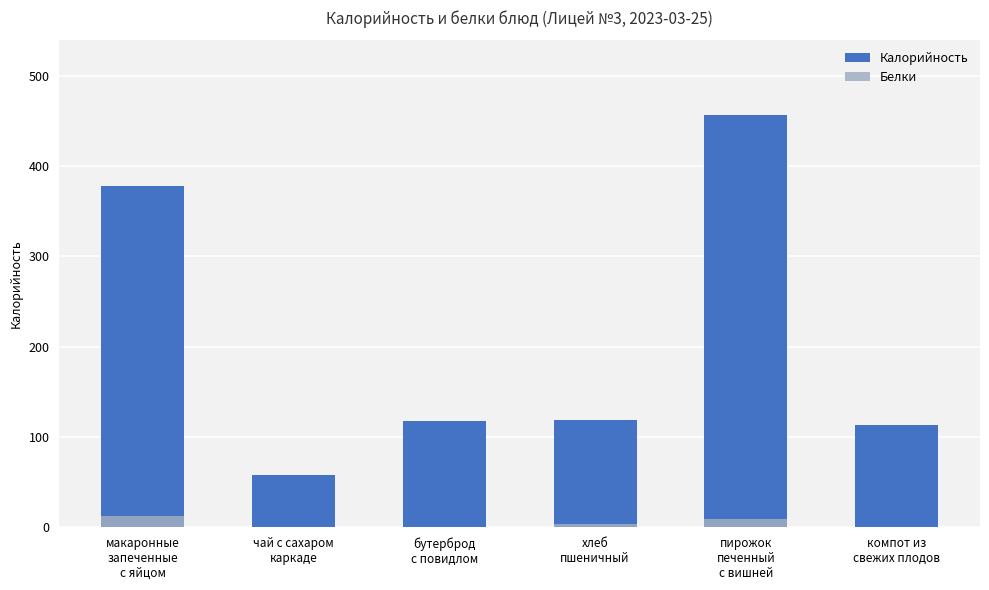

Which label corresponds to the smallest value in the chart?

чай с сахаром
каркаде